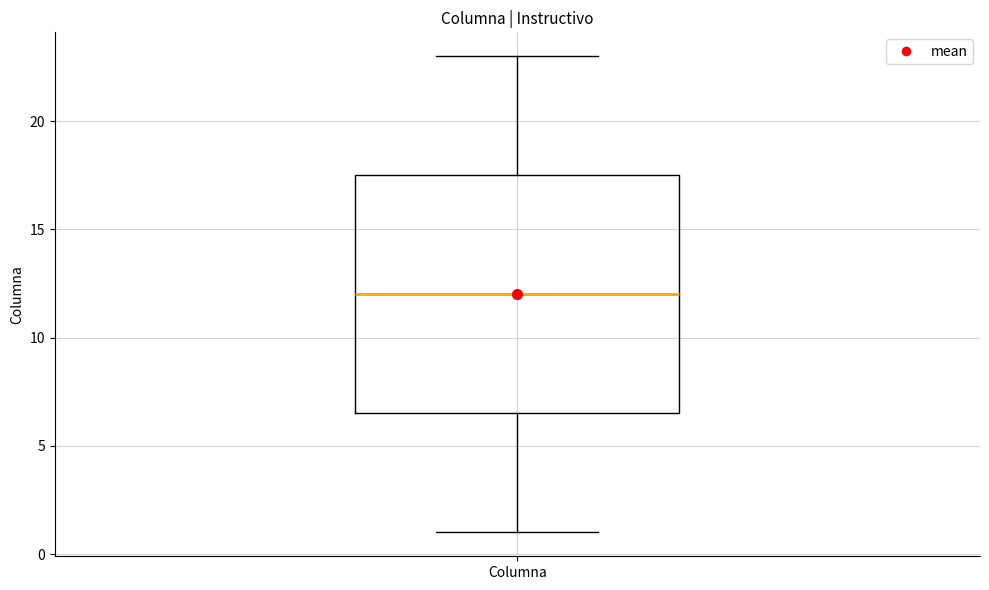

Where does the lower whisker of the box for Columna end on the y-axis? The values are not printed on the chart, so give them approximately, as read against the axis.

1.0